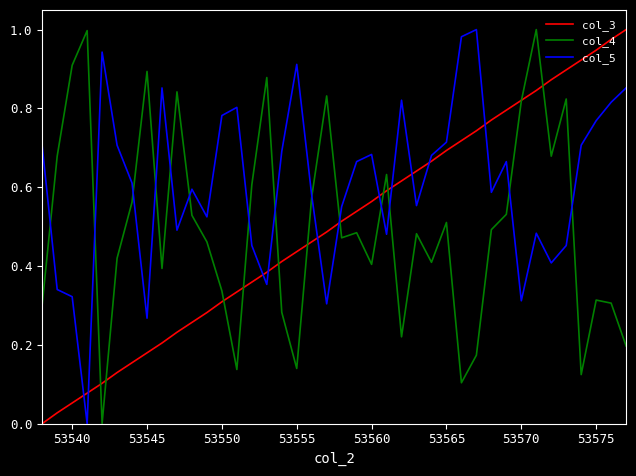

How many intersections are there between col_5 and col_3?

11